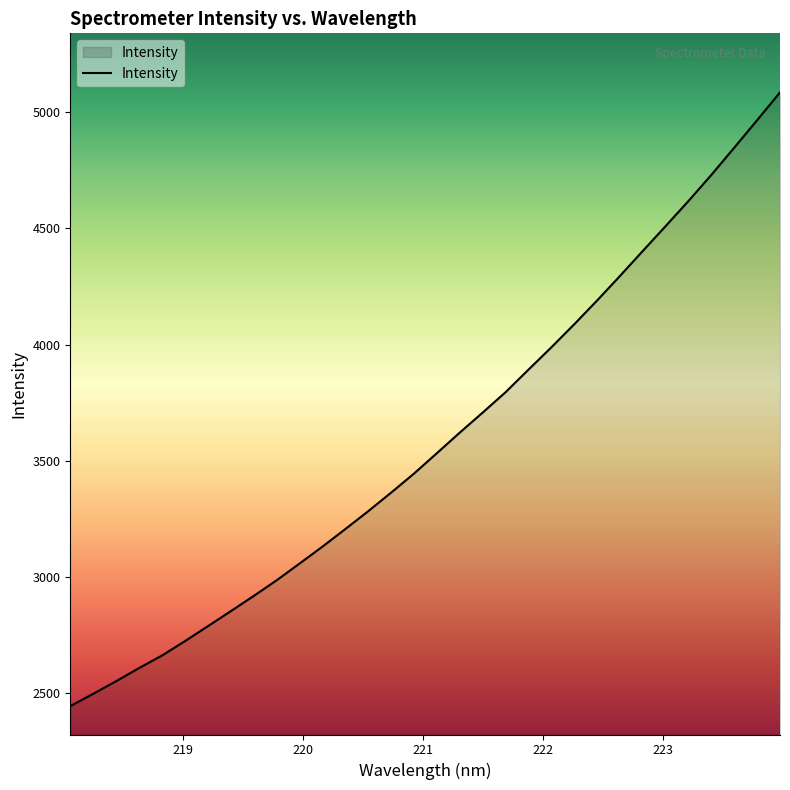

What is the greatest value displayed?

5085.6